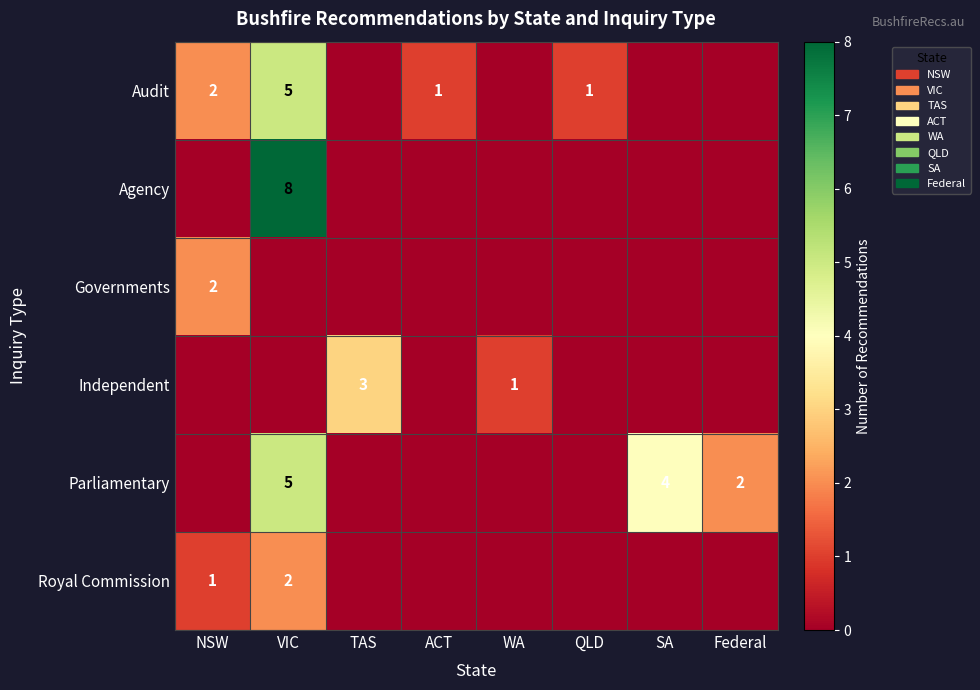

The value of Parliamentary at Federal is 2. True or false?

True